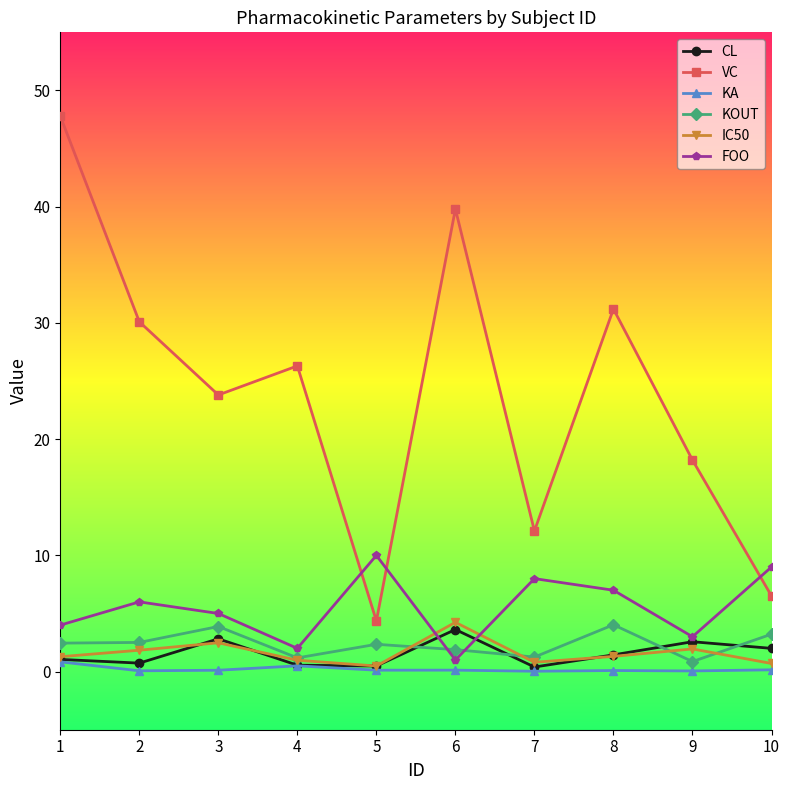

True or false: VC and KOUT intersect in this chart.

False